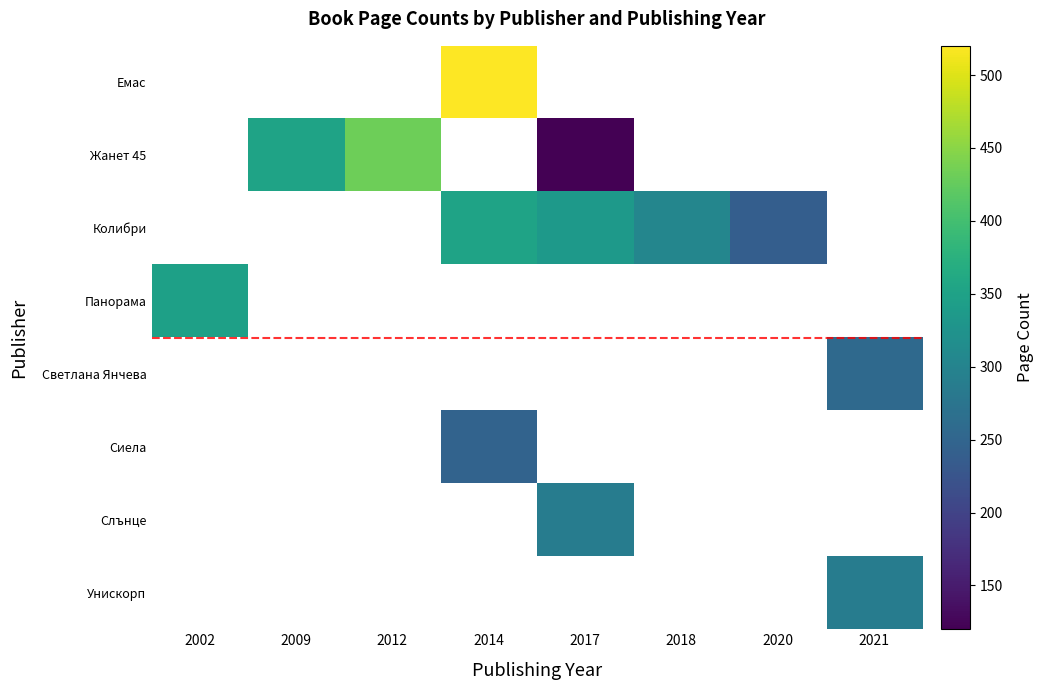

What is the maximum value shown in the chart?

520.0